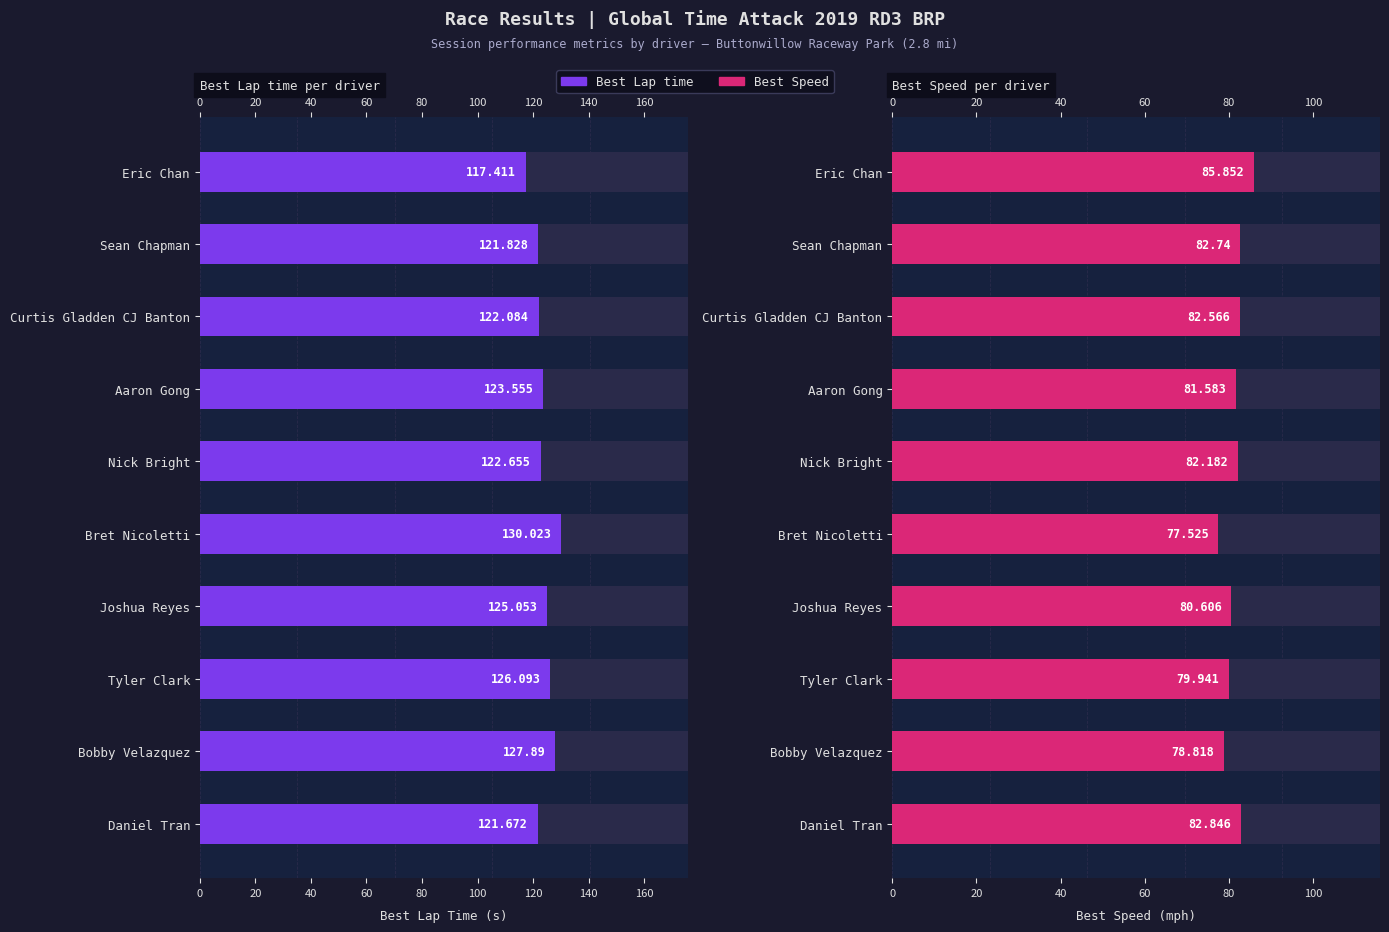

Reading right to left, list all the values displayed in this chart.

Best Lap Time: 121.7	127.9	126.1	125.1	130.0	122.7	123.6	122.1	121.8	117.4
Best Speed: 82.8	78.8	79.9	80.6	77.5	82.2	81.6	82.6	82.7	85.9